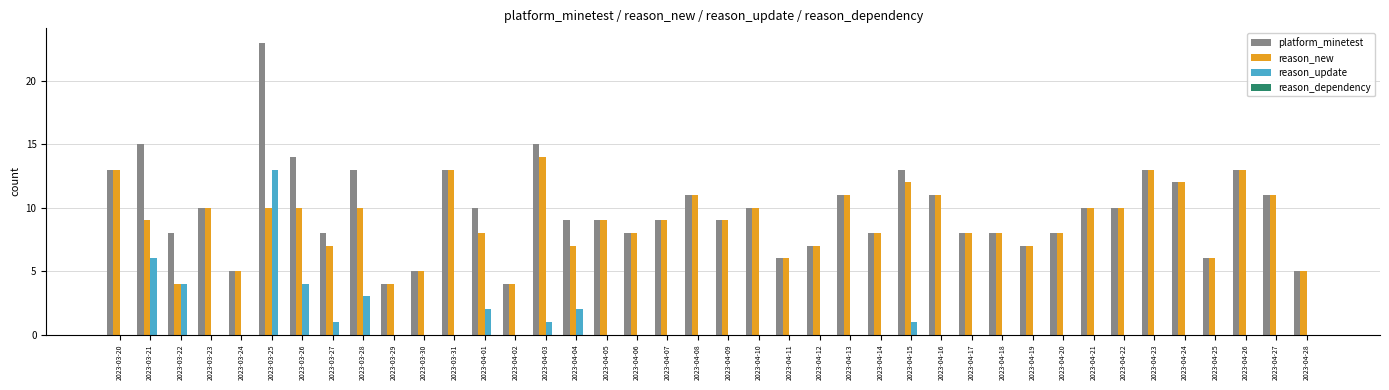

At which category is the sum across all series the highest?

2023-03-25